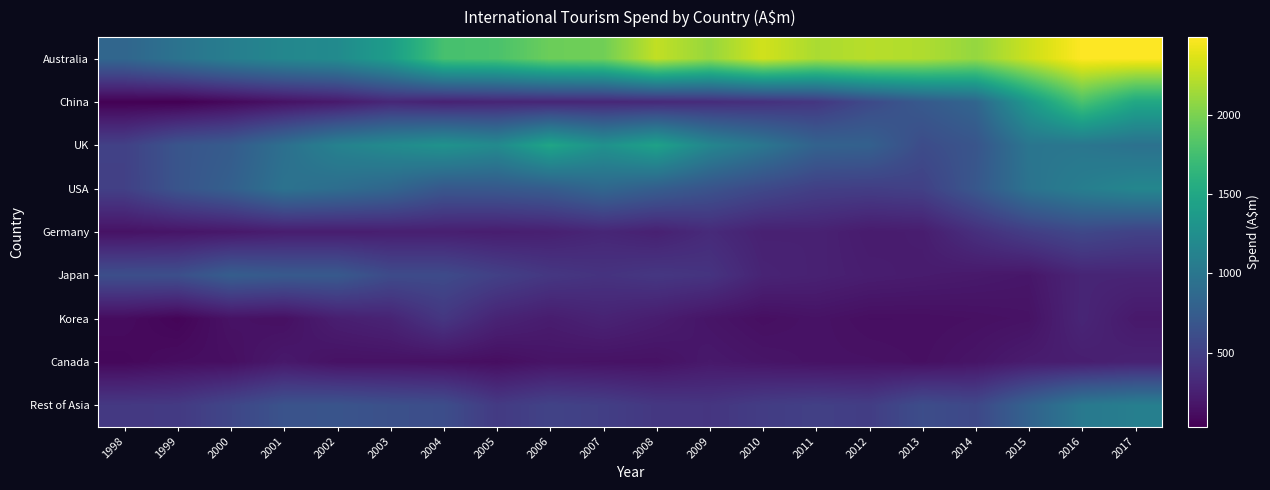

Reading left to right, transcribe all the data shown in this chart.

Australia: 1998=838.7	1999=963.6	2000=1082.6	2001=1165.4	2002=1210.6	2003=1392.4	2004=1769.9	2005=1790.9	2006=1936.0	2007=1955.7	2008=2259.2	2009=2104.8	2010=2315.3	2011=2177.9	2012=2222.0	2013=2194.8	2014=2096.3	2015=2294.8	2016=2485.8	2017=2487.9
China: 1998=39.0	1999=32.9	2000=87.8	2001=152.4	2002=204.1	2003=302.7	2004=263.1	2005=285.3	2006=293.4	2007=300.6	2008=313.5	2009=340.0	2010=371.2	2011=421.7	2012=579.3	2013=721.5	2014=833.5	2015=1344.1	2016=1790.8	2017=1503.5
UK: 1998=504.2	1999=674.9	2000=740.6	2001=932.4	2002=1117.7	2003=1207.3	2004=1290.9	2005=1205.4	2006=1477.0	2007=1275.7	2008=1440.4	2009=1161.9	2010=1000.0	2011=807.3	2012=789.5	2013=600.5	2014=677.7	2015=989.0	2016=997.7	2017=949.9
USA: 1998=500.8	1999=672.5	2000=779.0	2001=962.0	2002=912.0	2003=840.1	2004=700.5	2005=710.3	2006=748.1	2007=852.4	2008=762.9	2009=666.8	2010=572.2	2011=495.1	2012=481.4	2013=504.8	2014=697.6	2015=966.6	2016=1080.3	2017=1162.0
Germany: 1998=151.5	1999=171.8	2000=192.9	2001=228.5	2002=230.1	2003=241.6	2004=243.5	2005=232.1	2006=251.4	2007=297.8	2008=257.1	2009=329.9	2010=258.7	2011=263.1	2012=215.3	2013=229.3	2014=364.5	2015=482.0	2016=565.3	2017=517.8
Japan: 1998=622.5	1999=626.7	2000=760.2	2001=722.3	2002=720.3	2003=589.8	2004=588.4	2005=501.5	2006=427.7	2007=393.9	2008=426.2	2009=401.9	2010=279.9	2011=259.7	2012=231.6	2013=218.0	2014=201.9	2015=183.2	2016=287.0	2017=286.3
Korea: 1998=110.3	1999=64.2	2000=153.5	2001=137.4	2002=239.7	2003=277.9	2004=424.1	2005=277.8	2006=227.0	2007=274.1	2008=229.2	2009=170.0	2010=131.8	2011=155.1	2012=128.1	2013=128.9	2014=139.0	2015=152.6	2016=292.8	2017=201.1
Canada: 1998=84.2	1999=119.7	2000=129.7	2001=199.7	2002=148.3	2003=149.9	2004=140.7	2005=123.2	2006=162.3	2007=153.3	2008=149.4	2009=197.9	2010=171.2	2011=152.6	2012=150.2	2013=136.0	2014=168.0	2015=223.0	2016=236.6	2017=266.3
Rest of Asia: 1998=440.1	1999=449.4	2000=549.0	2001=659.1	2002=669.9	2003=635.1	2004=613.5	2005=453.3	2006=519.9	2007=490.6	2008=429.9	2009=414.7	2010=471.4	2011=500.8	2012=477.7	2013=609.2	2014=564.5	2015=803.9	2016=1026.1	2017=1088.8